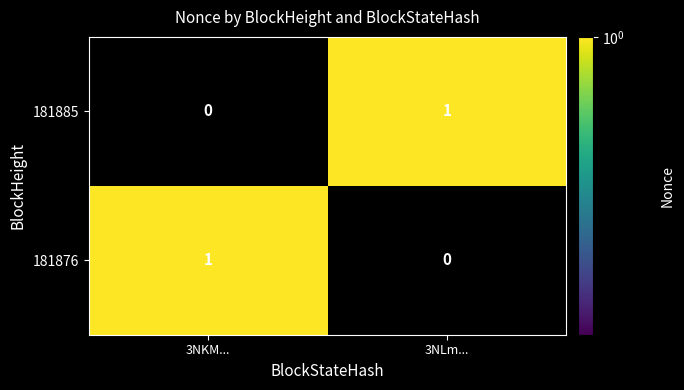

Reading left to right, transcribe all the data shown in this chart.

181885: 0	1
181876: 1	0